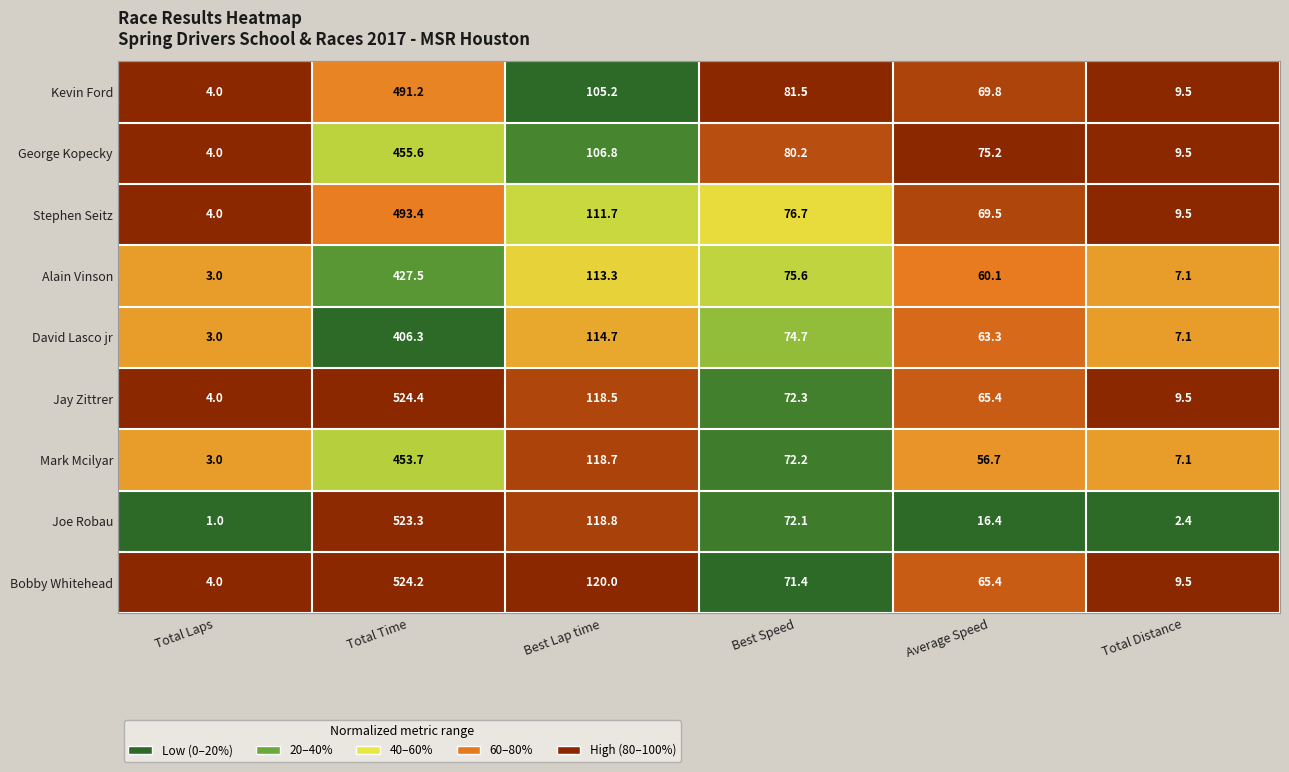

Which series changed the most between Best Lap time and Total Distance?

Joe Robau